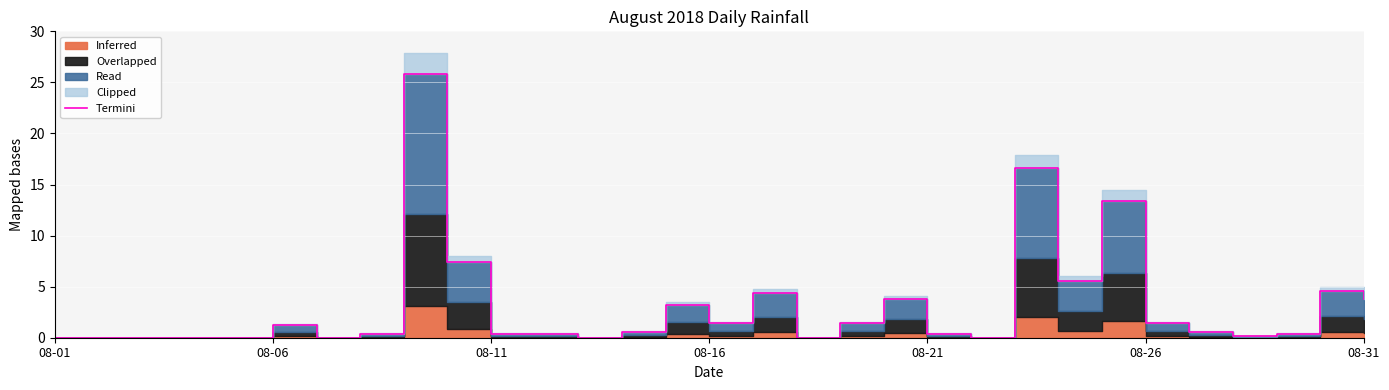

How many points are lower than both their immediate neighbors (excluding endpoints)?

7